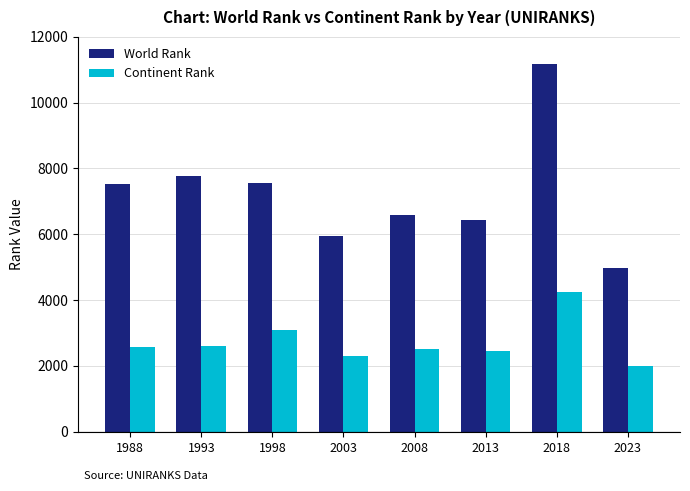

What is the difference between the World Rank values at 2023 and 1993?

2814